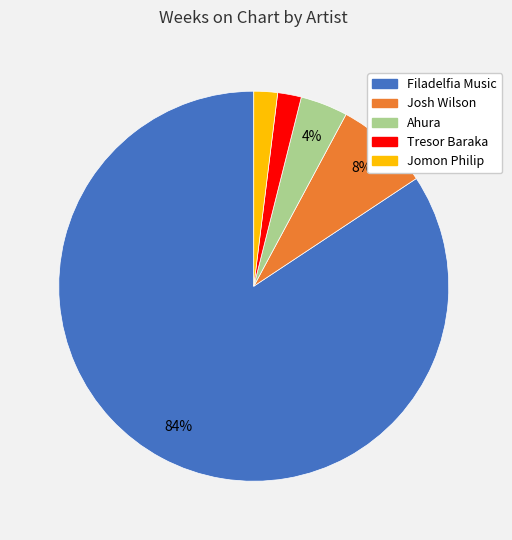

How many segments does this pie chart have?

5